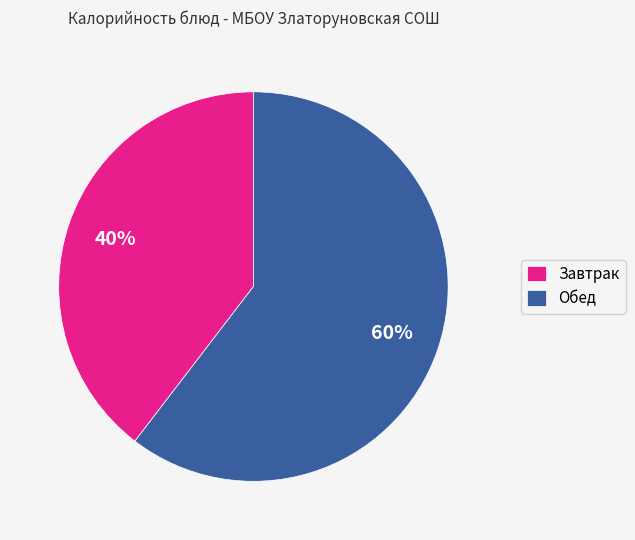

To the nearest percent, what percentage of the pie is Завтрак?

40%